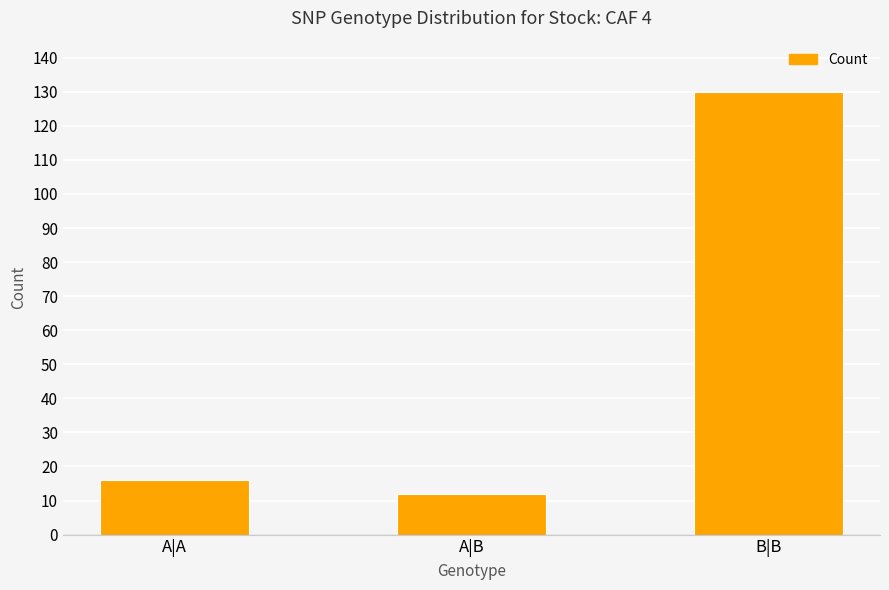

What is the label of the 3rd bar from the left?

B|B